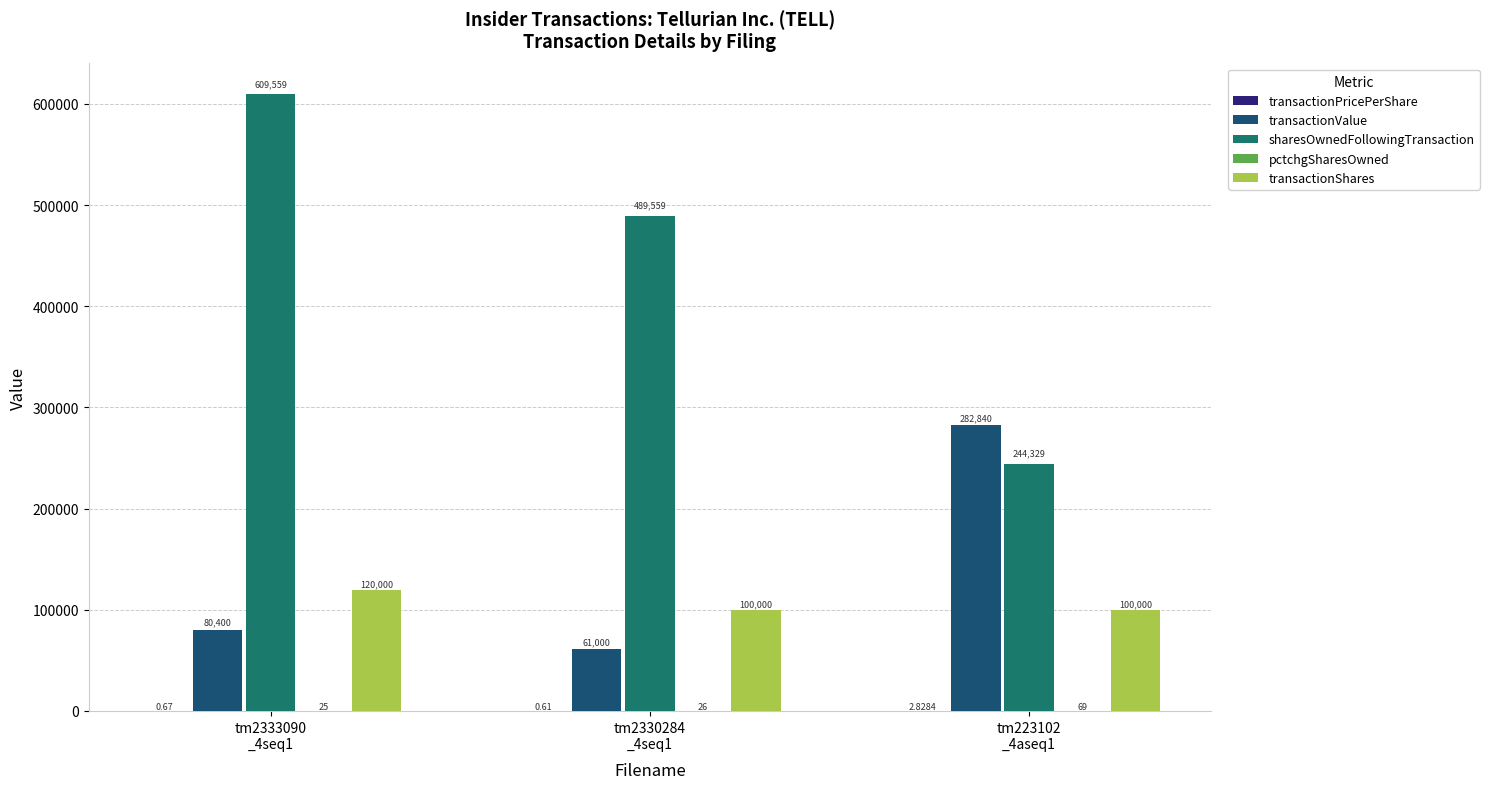

What is the sum of all transactionShares values?

320000.0